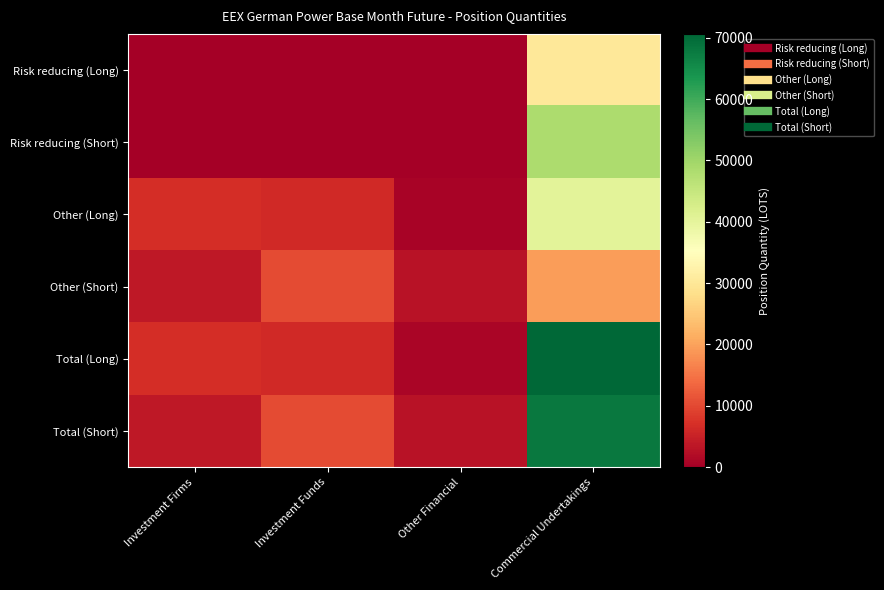

Reading right to left, list all the values displayed in this chart.

Risk reducing (Long): Commercial Undertakings=30266.8	Other Financial=170.0	Investment Funds=0.0	Investment Firms=86.0
Risk reducing (Short): Commercial Undertakings=48448.6	Other Financial=0.0	Investment Funds=0.0	Investment Firms=64.0
Other (Long): Commercial Undertakings=40354.0	Other Financial=815.1	Investment Funds=6073.6	Investment Firms=6761.9
Other (Short): Commercial Undertakings=19580.7	Other Financial=2921.4	Investment Funds=10266.8	Investment Firms=3783.3
Total (Long): Commercial Undertakings=70620.7	Other Financial=985.1	Investment Funds=6073.6	Investment Firms=6847.9
Total (Short): Commercial Undertakings=68029.3	Other Financial=2921.4	Investment Funds=10266.8	Investment Firms=3847.3